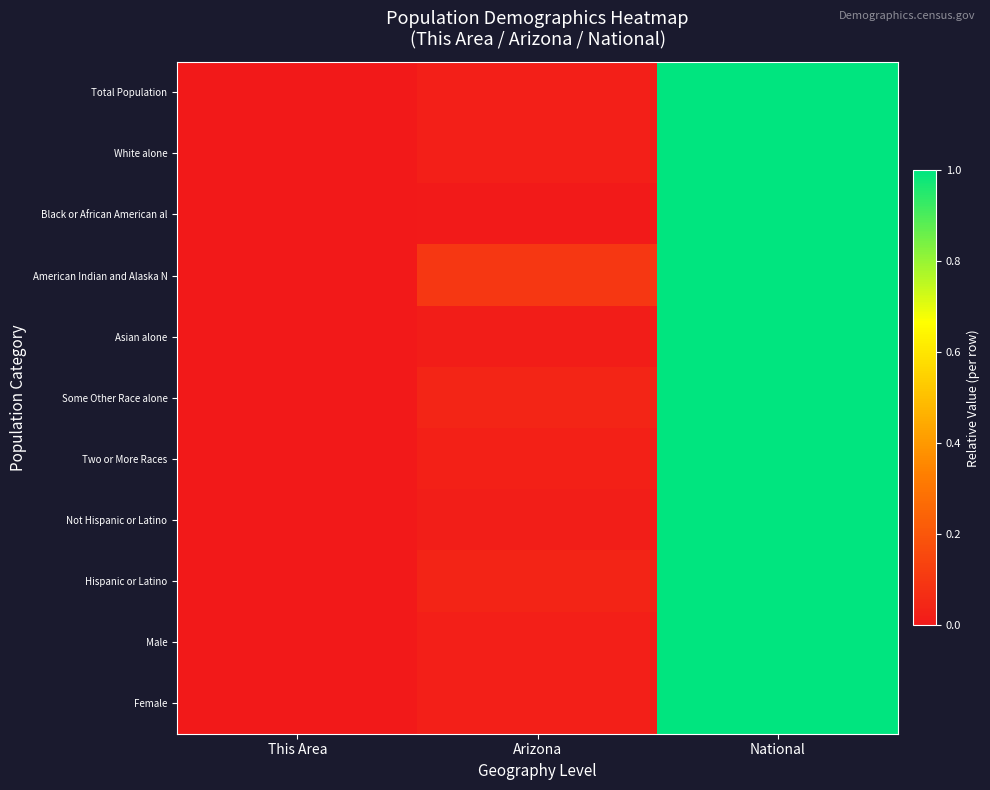

What is the total value across all series at Arizona?

0.3